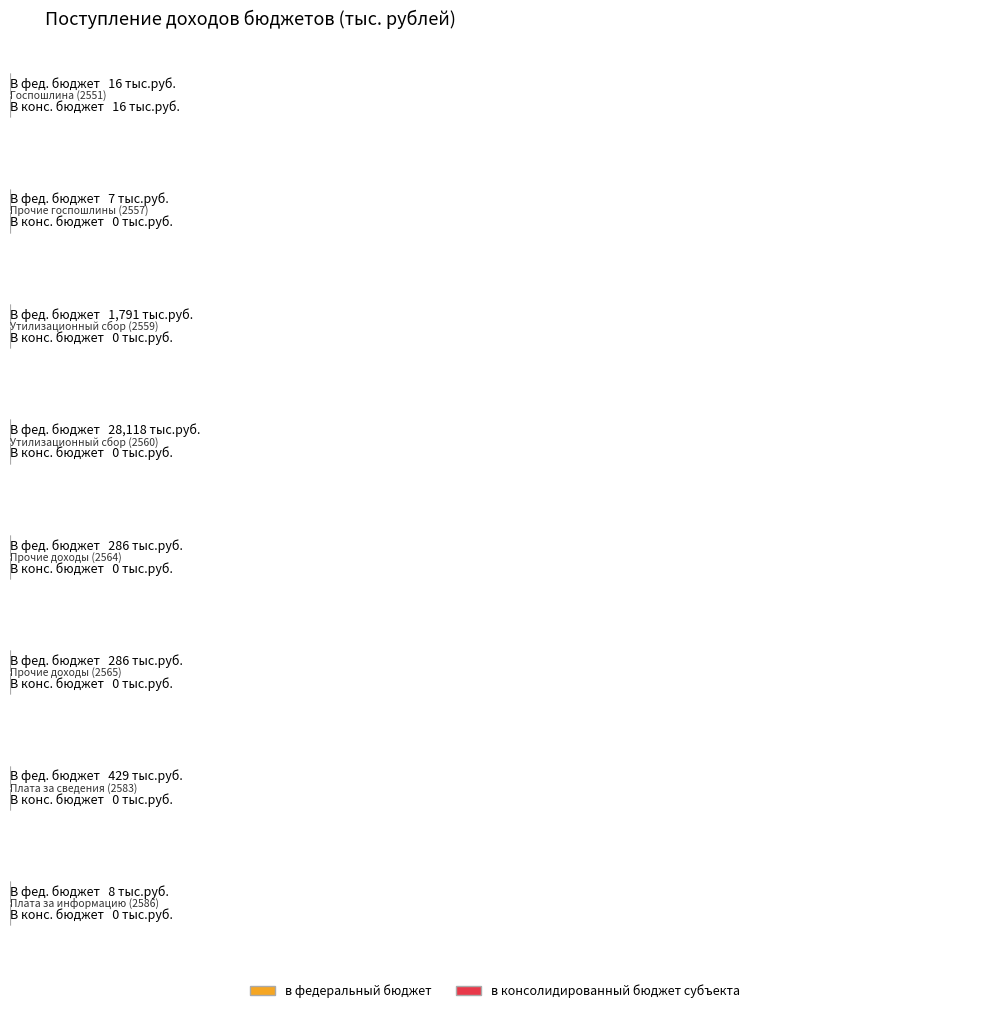

The value of в федеральный бюджет at 2551 is 29. True or false?

False